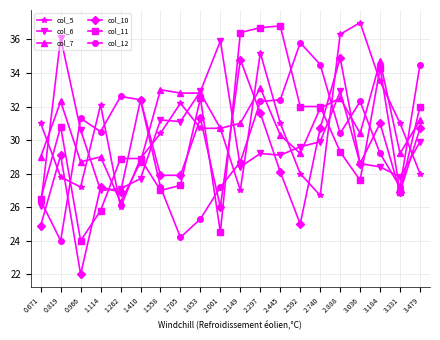

The col_5 series shows 33.5 at 3.184. True or false?

True